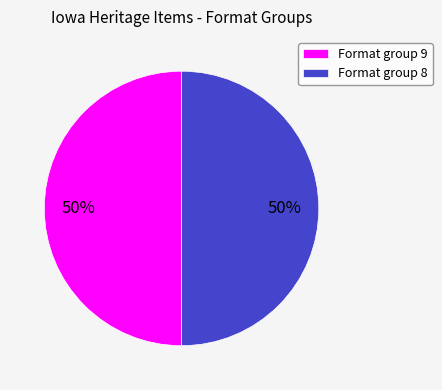

The Format group 8 slice represents 50% of the pie. True or false?

True